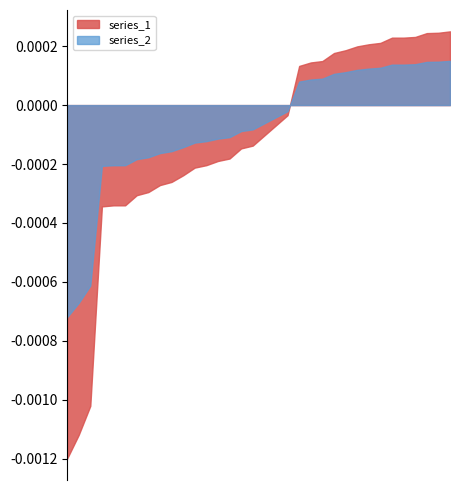

Which series has the widest spread of values?

series_1